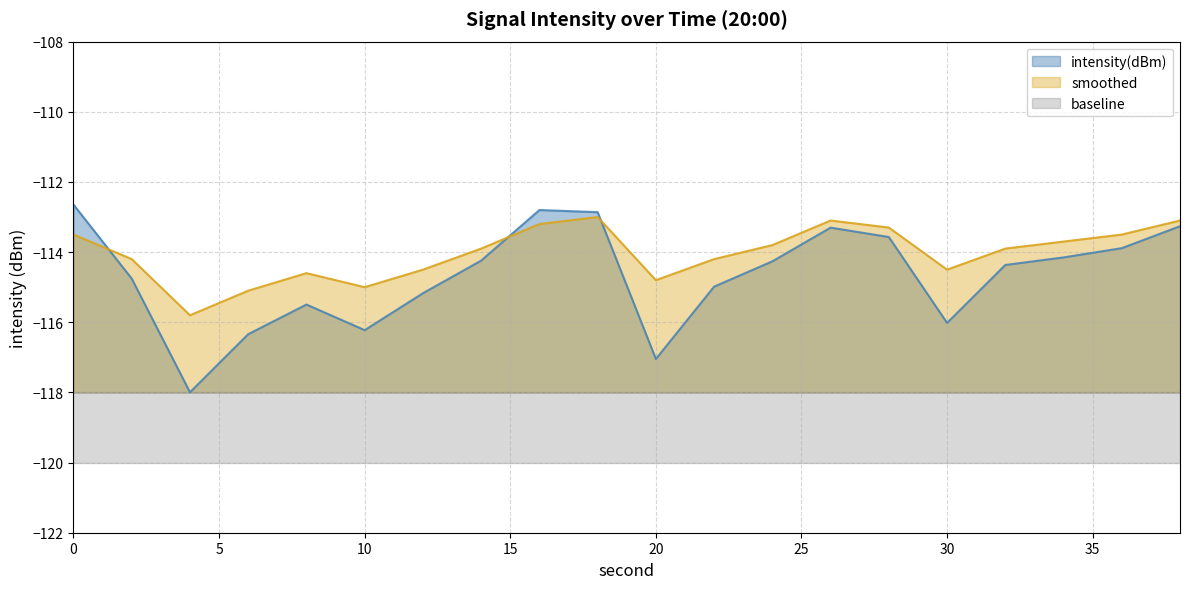

At which label is intensity(dBm) closest to -115?

22